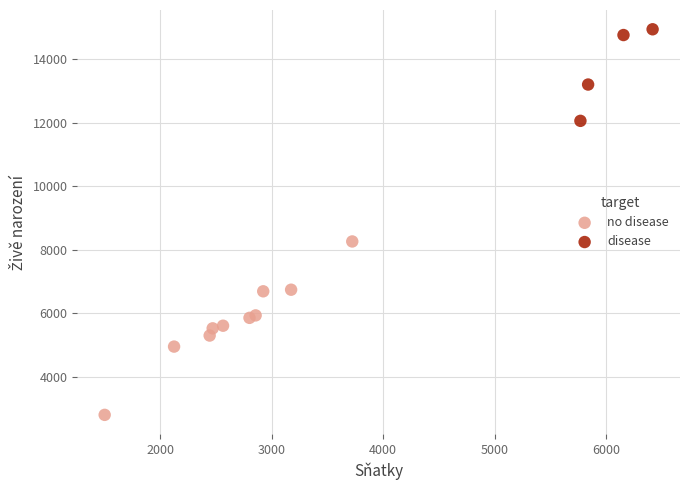

Which series contains the highest Y value?

disease